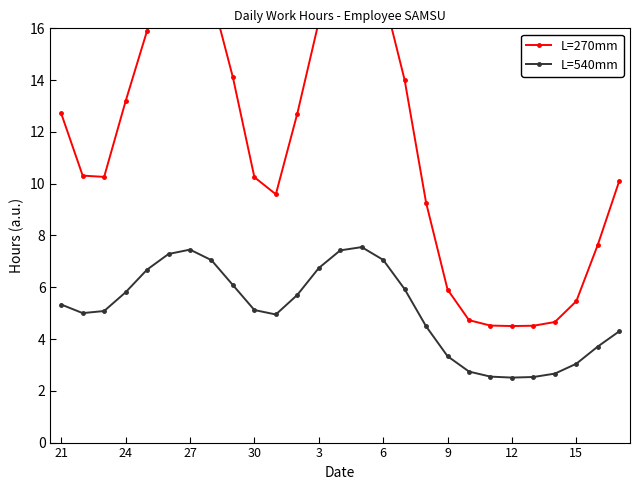

The L=540mm series shows 9.5 at 21. True or false?

False